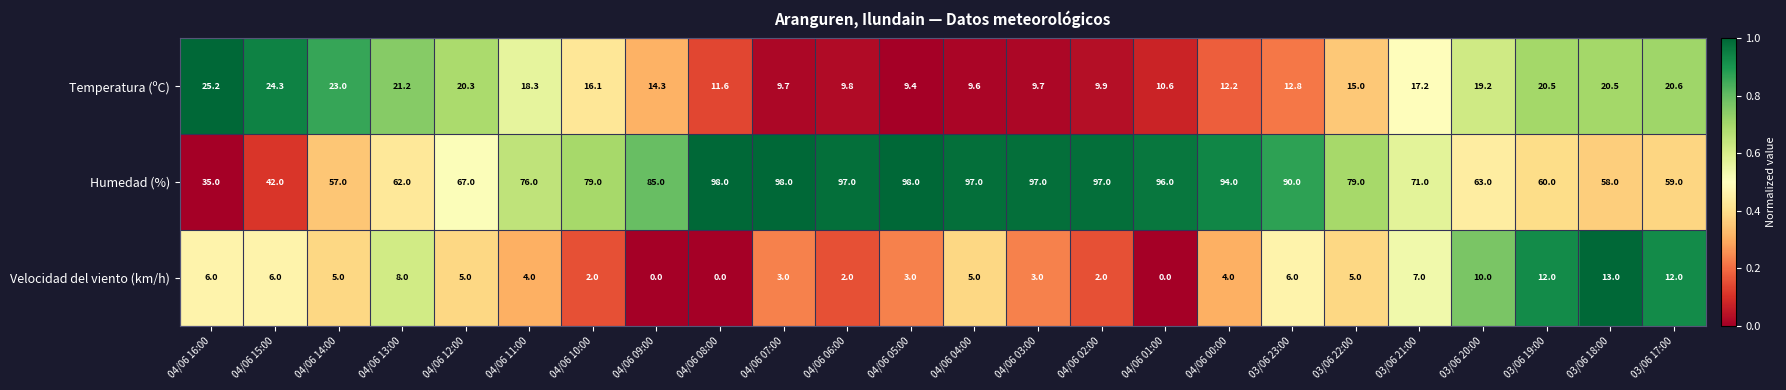

At which label is Temperatura (ºC) closest to 17?

03/06 21:00